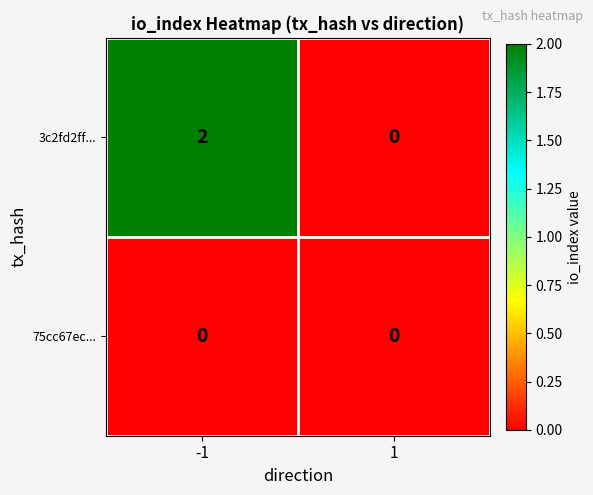

Reading right to left, list all the values displayed in this chart.

3c2fd2ff...: 0	2
75cc67ec...: 0	0